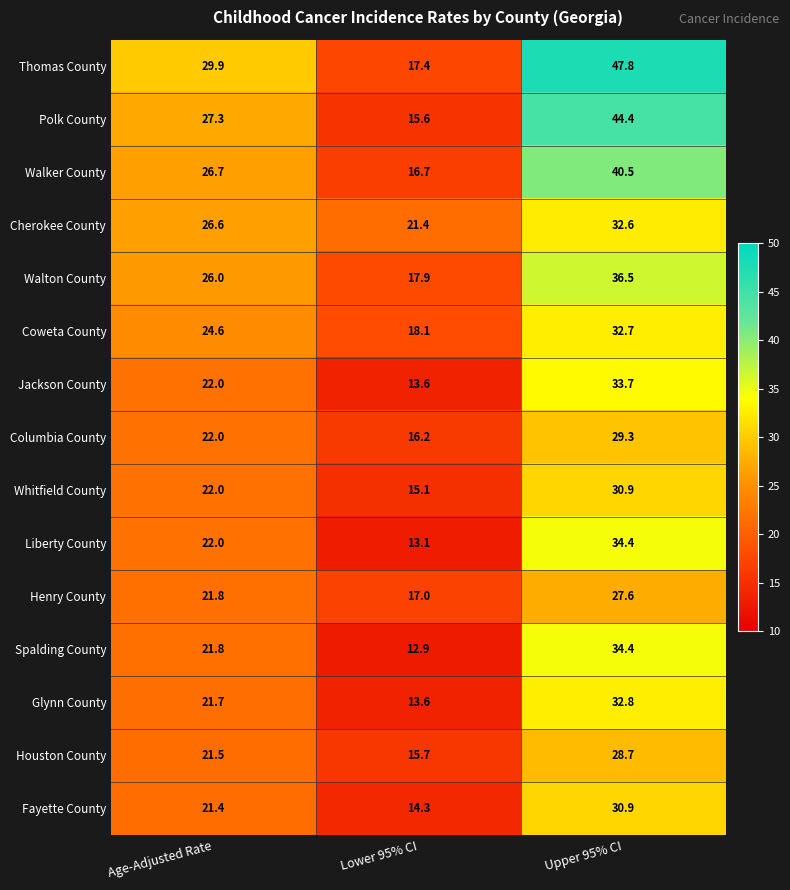

What is the difference between the second highest and minimum values in the Whitfield County series?

6.9